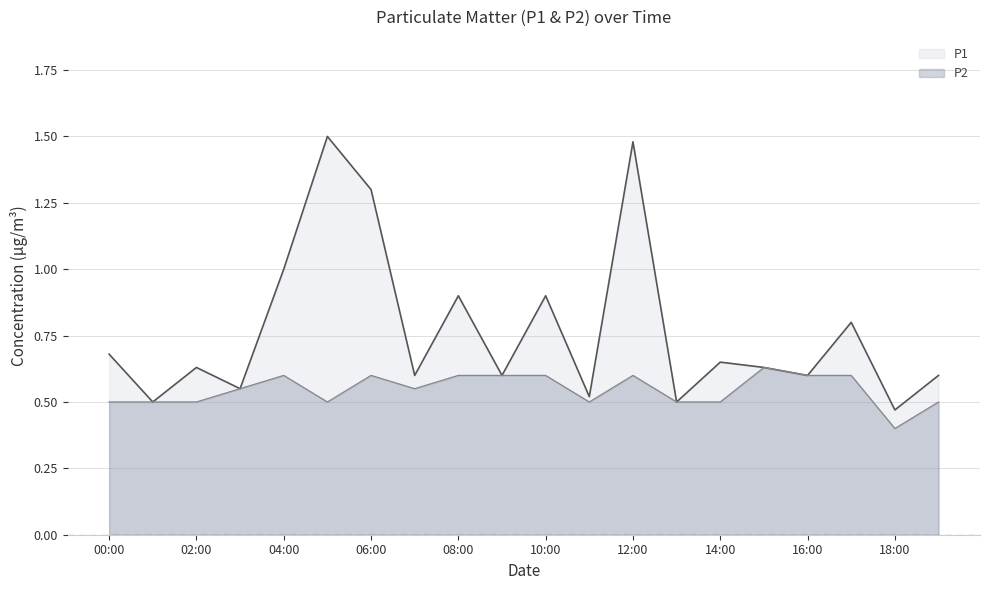

Is it true that P1 equals 1.0 at 04:00?

True